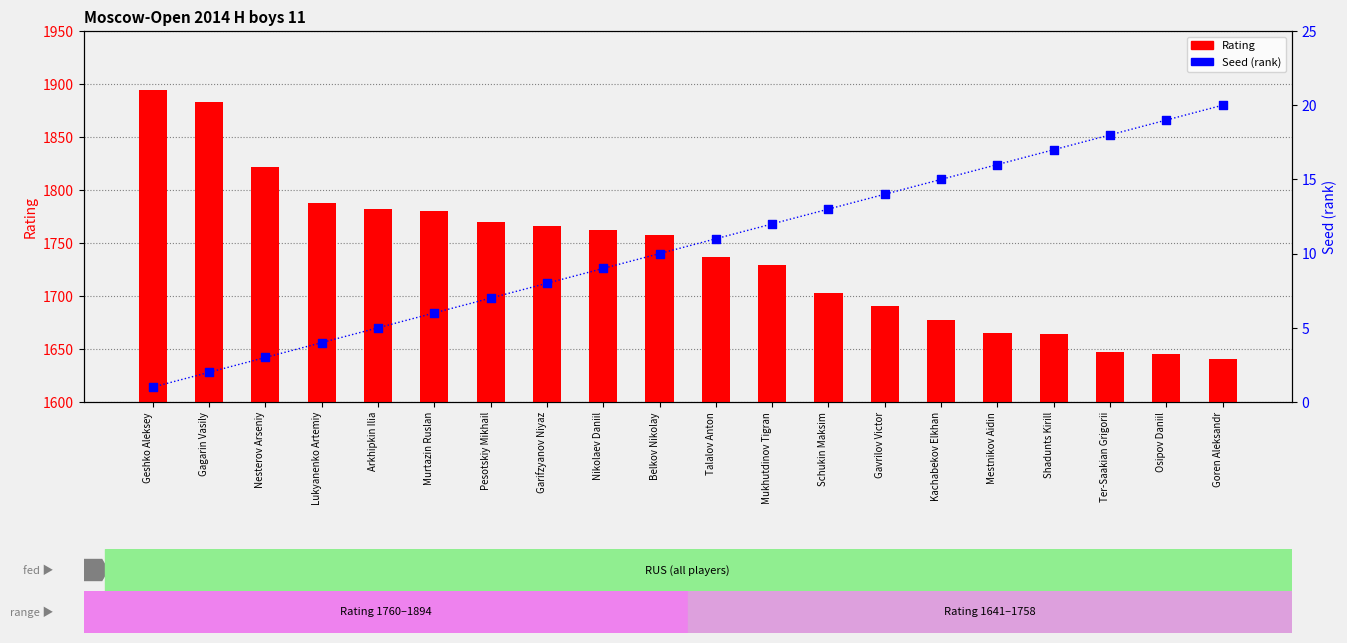

Which series contains the lowest Y value?

Seed (rank)